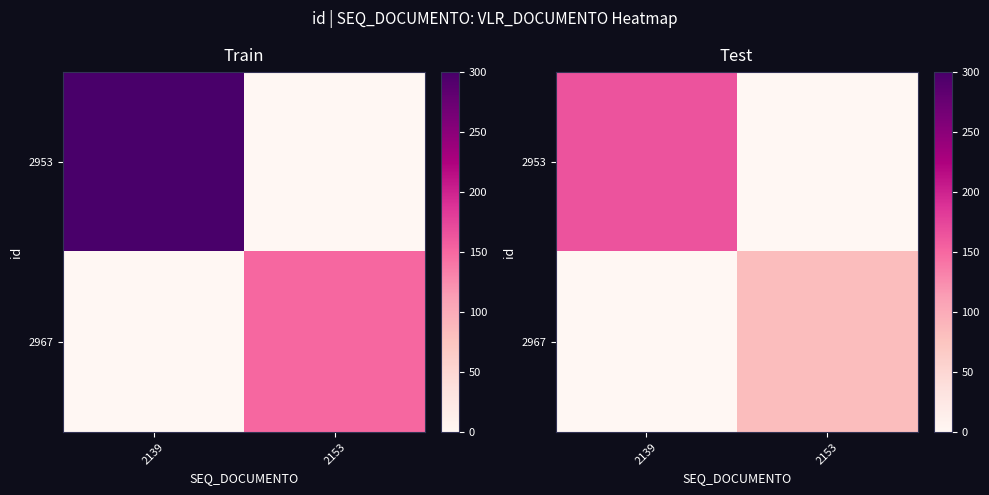

Which category has the lowest value in the 2967 series?

2139